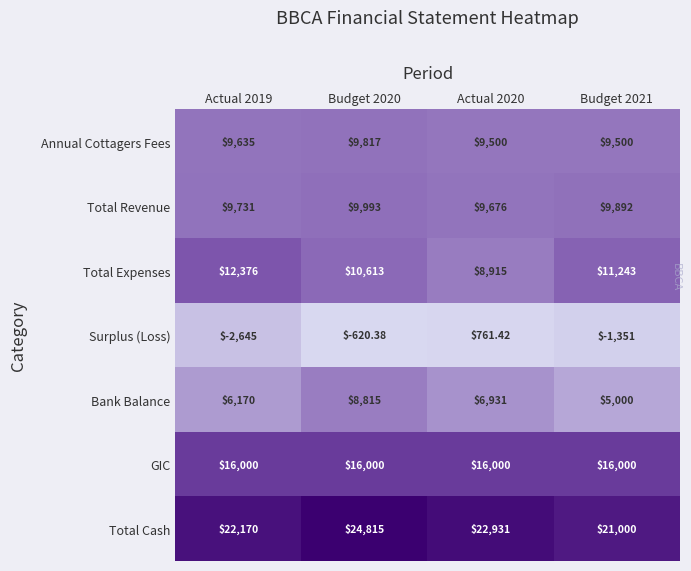

How many series are shown in this chart?

7